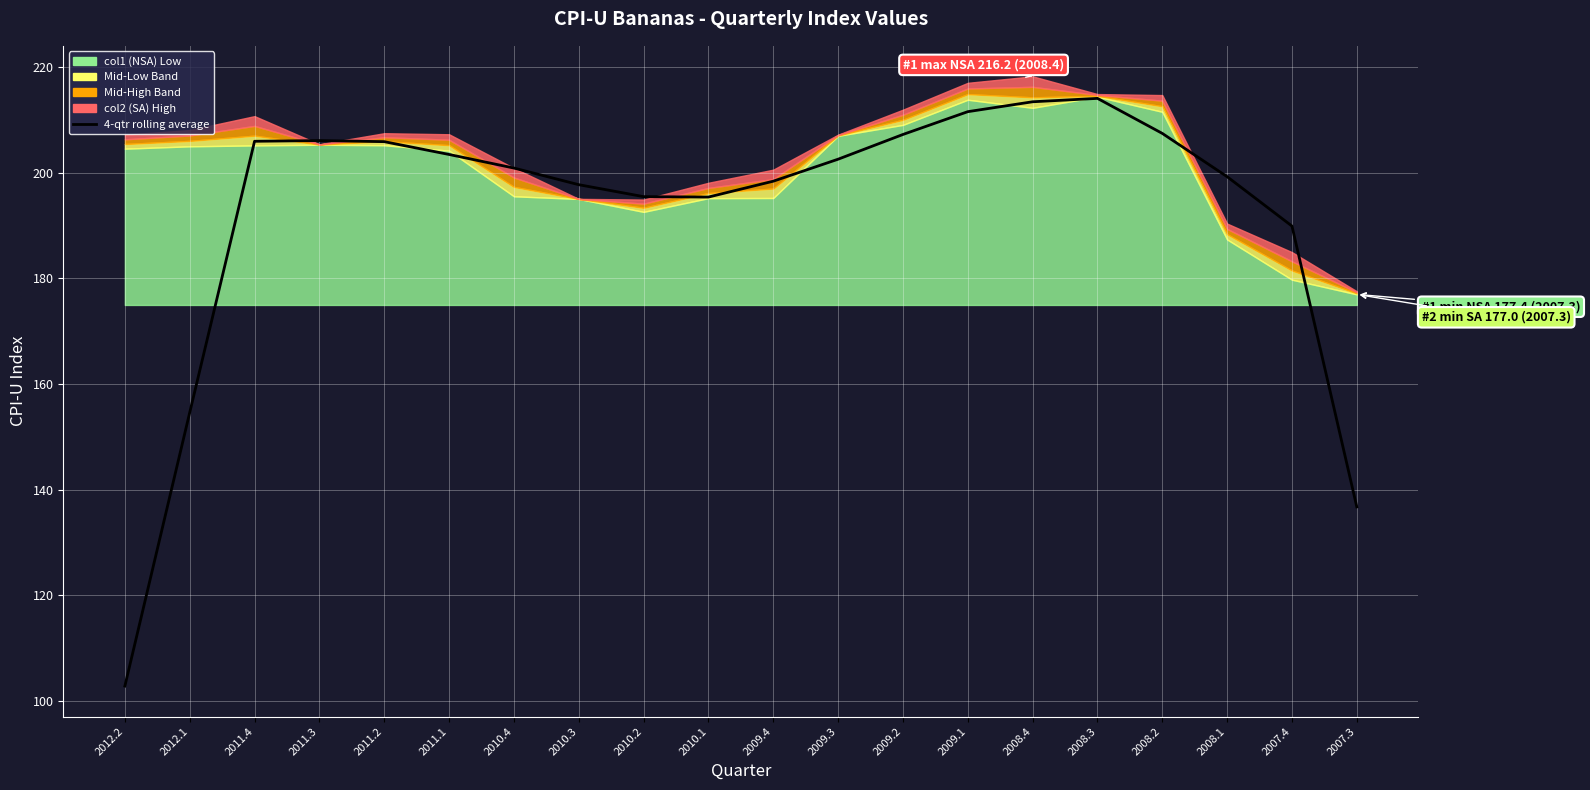

How many data points are less than 202?

10